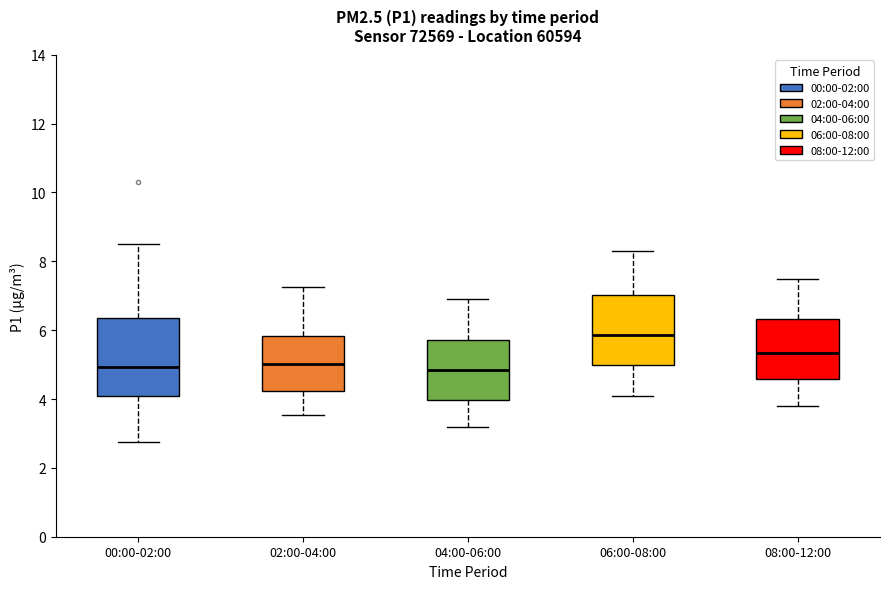

Where is the lower edge of the box for 00:00-02:00 on the y-axis? The values are not printed on the chart, so give them approximately, as read against the axis.

4.0